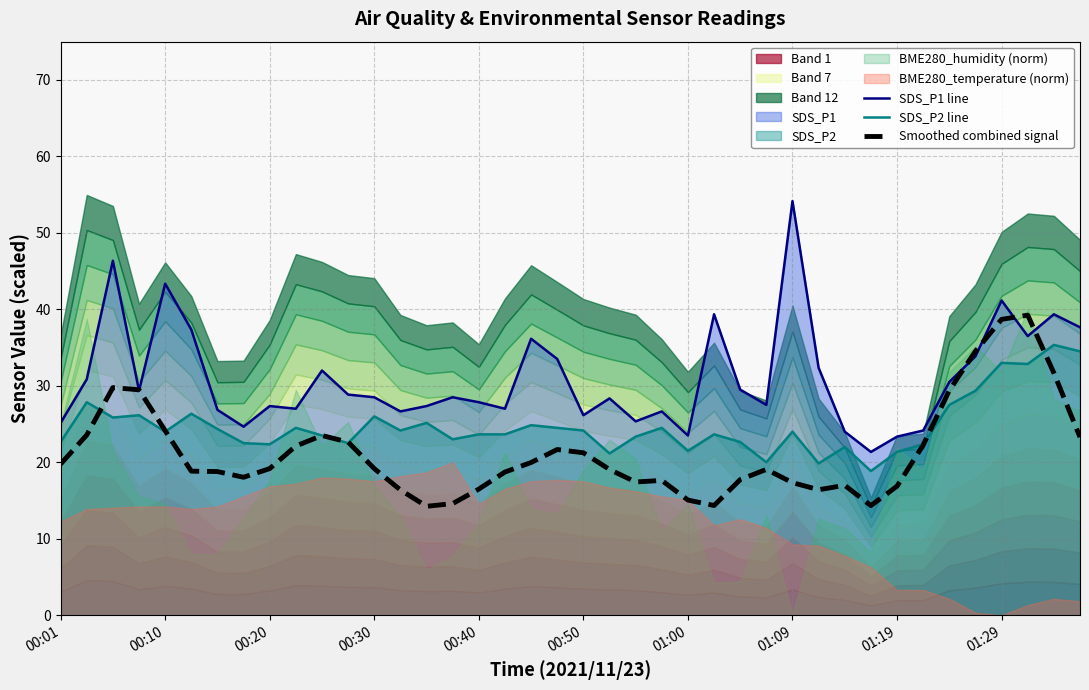

What is the minimum value for Smoothed combined signal?

14.2